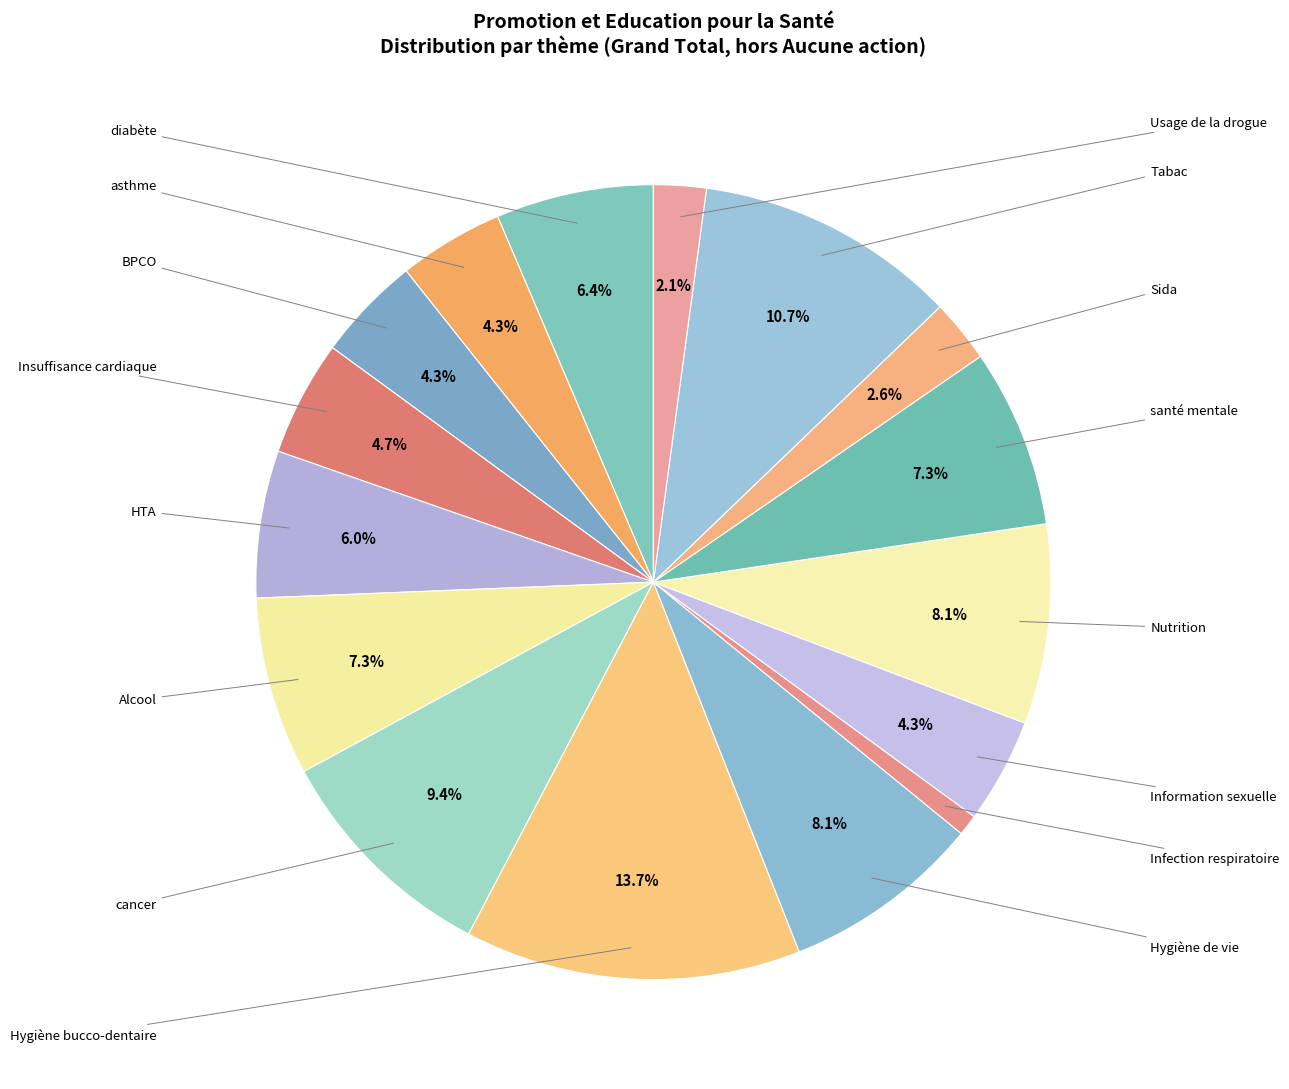

What is the smallest slice in the pie chart?

Infection respiratoire